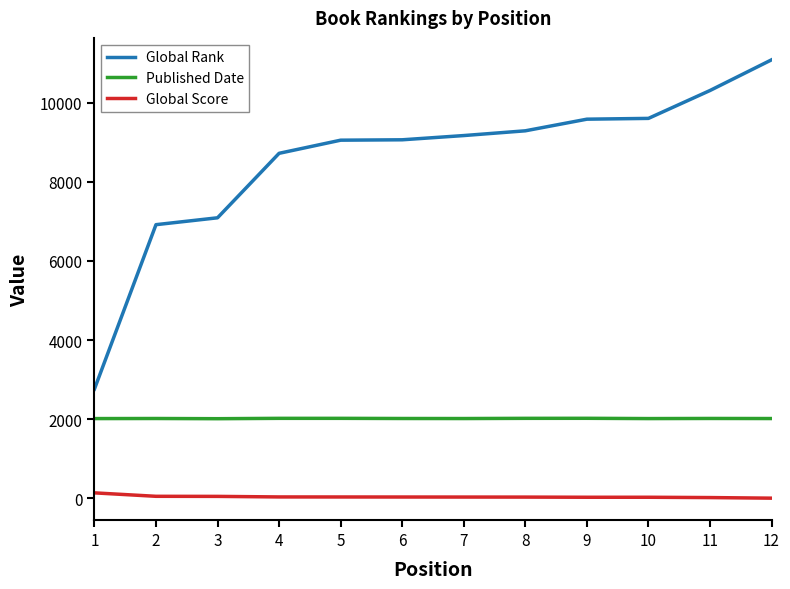

At which category does the chart reach its peak across all series?

12